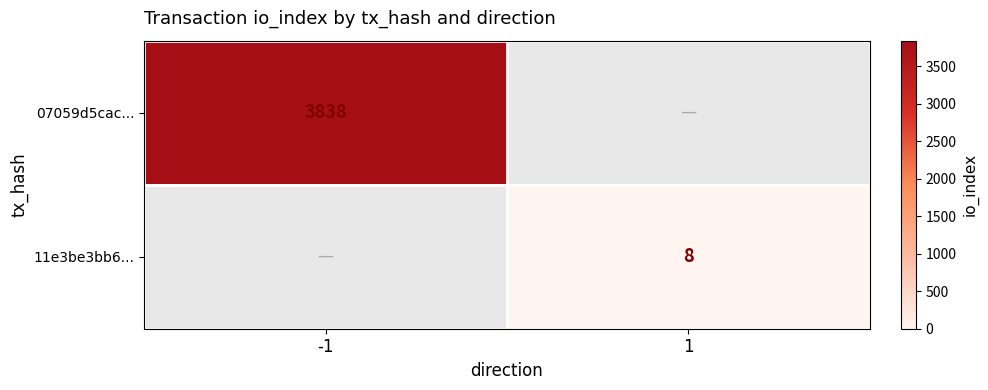

Is it true that 11e3be3bb6... equals 8 at 1?

True